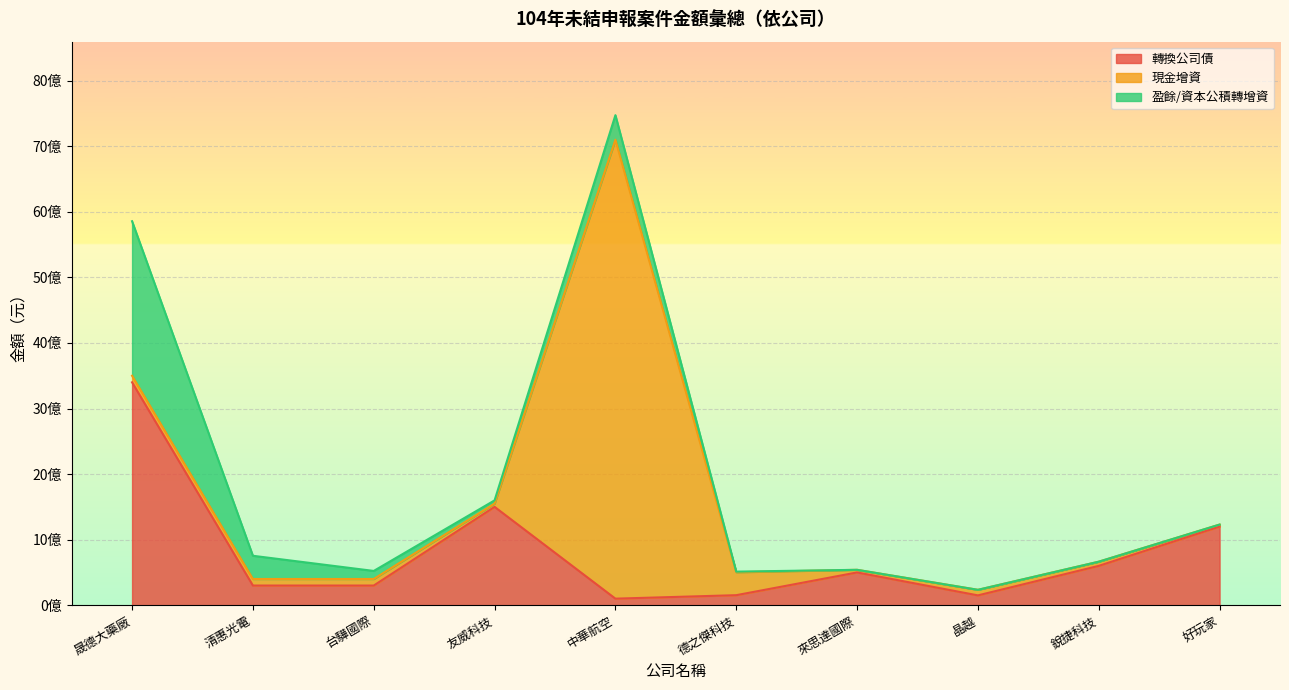

Does the chart display data point markers on the line(s)?

No